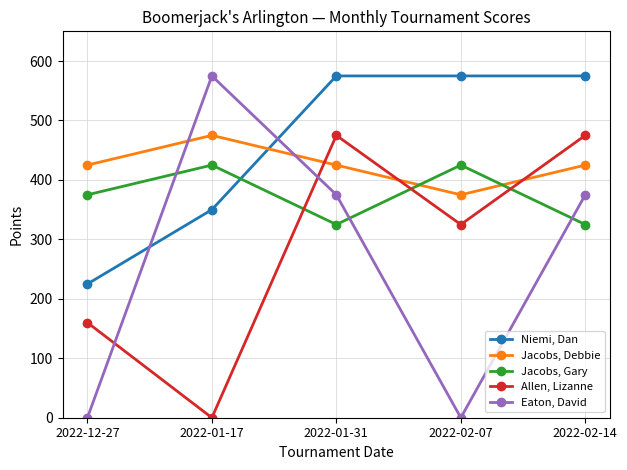

What is the total value across all series at 2022-01-17?

1825